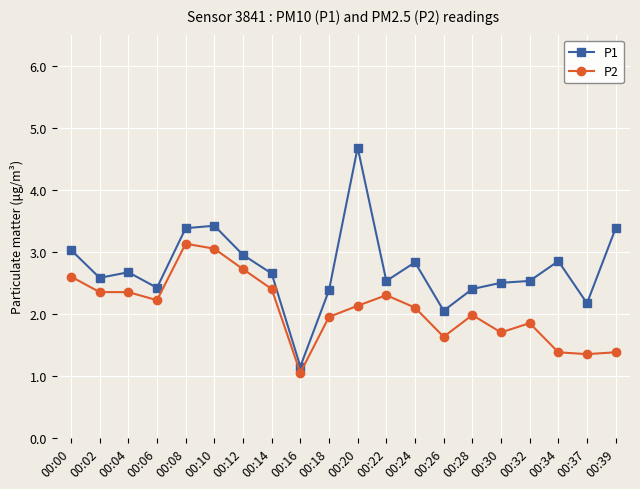

True or false: P2 and P1 intersect in this chart.

False